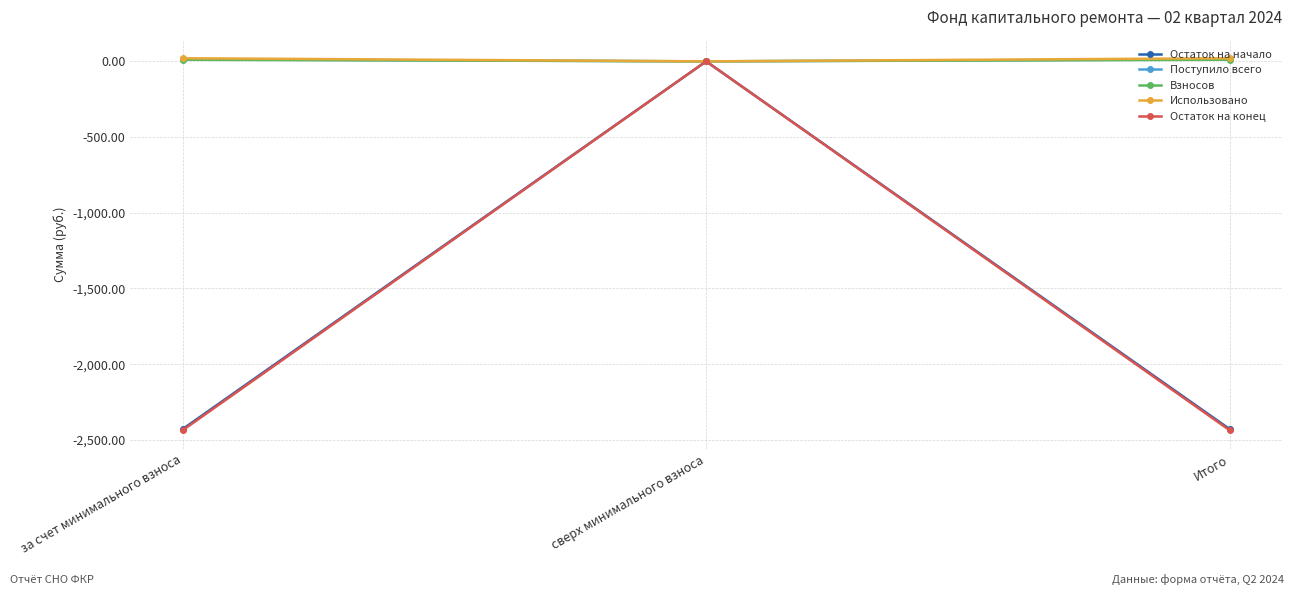

At which label does Поступило всего first exceed 12?

за счет минимального взноса